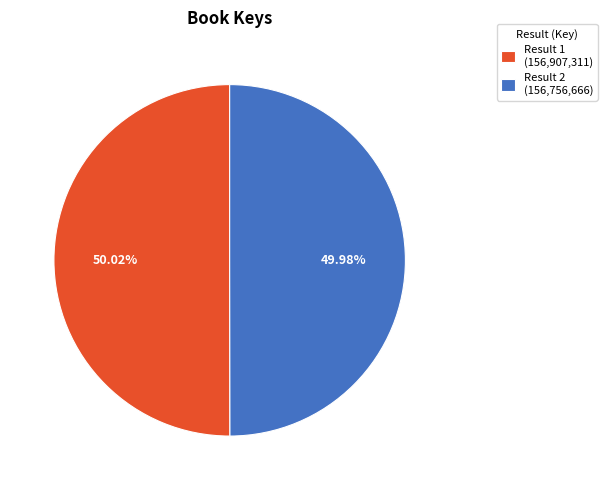

Approximately how many times larger is the value at Result 2 (156,756,666) compared to Result 1 (156,907,311)?

1.0